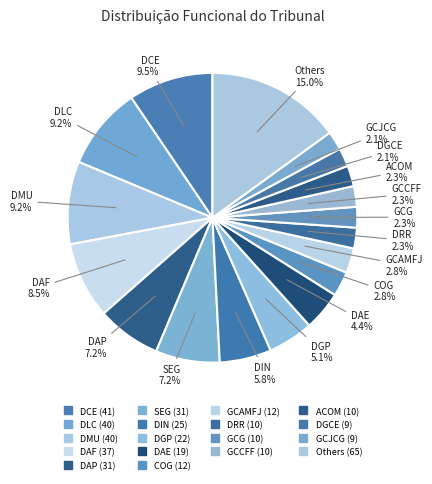

Count the number of slices in the pie.

18